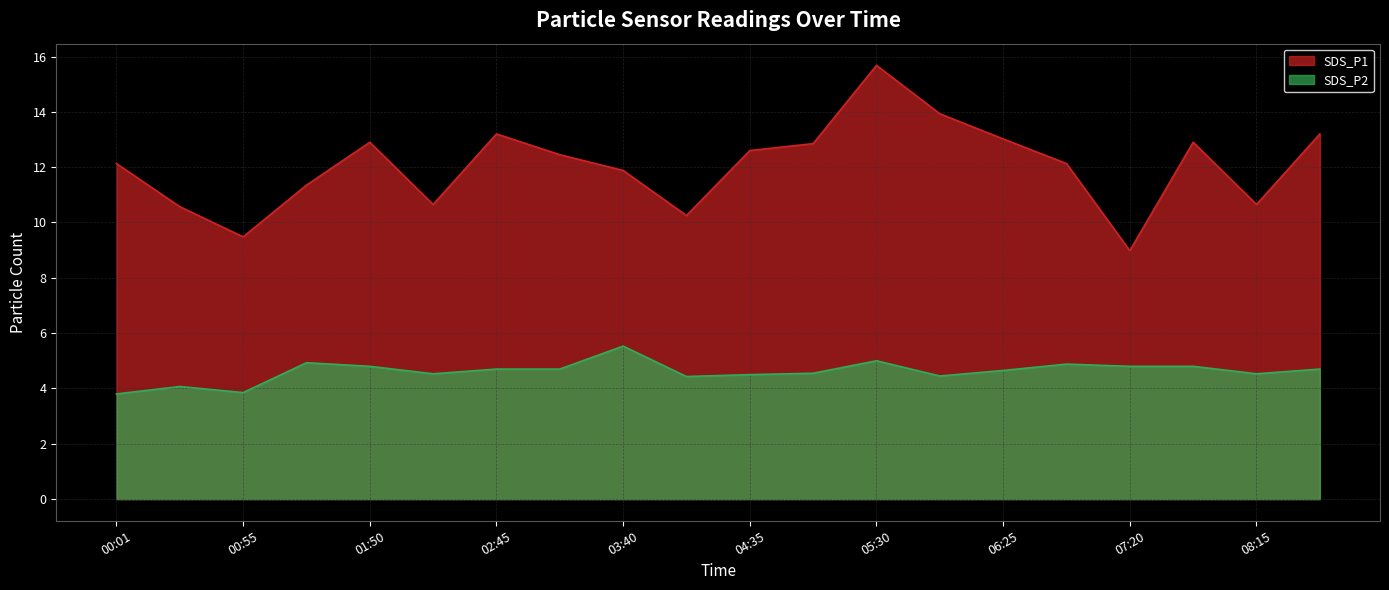

At how many categories does at least one series exceed 5?

20